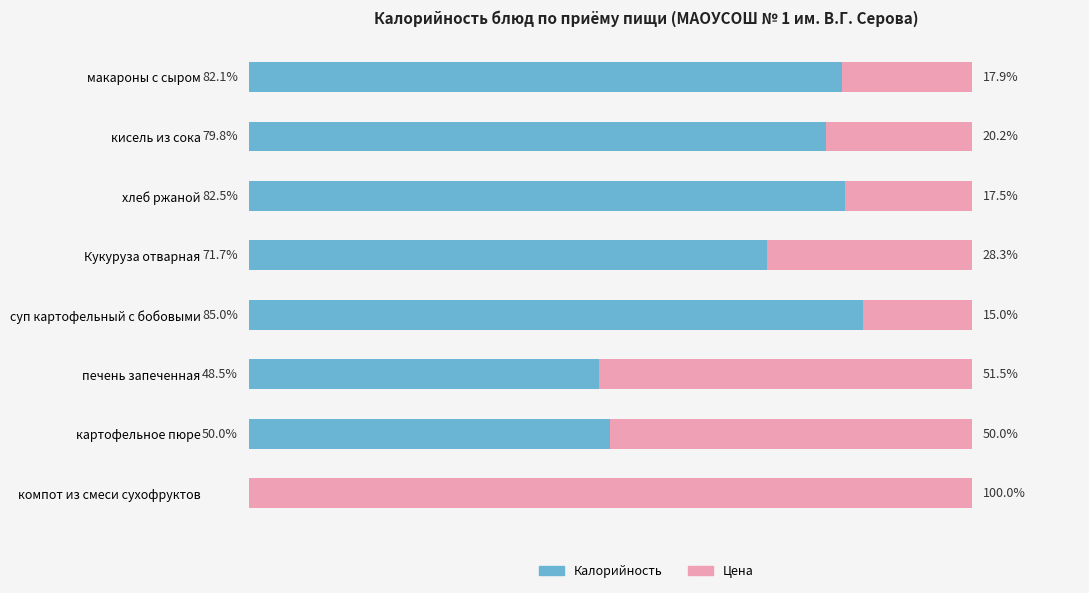

At which label is Калорийность closest to 42?

печень запеченная